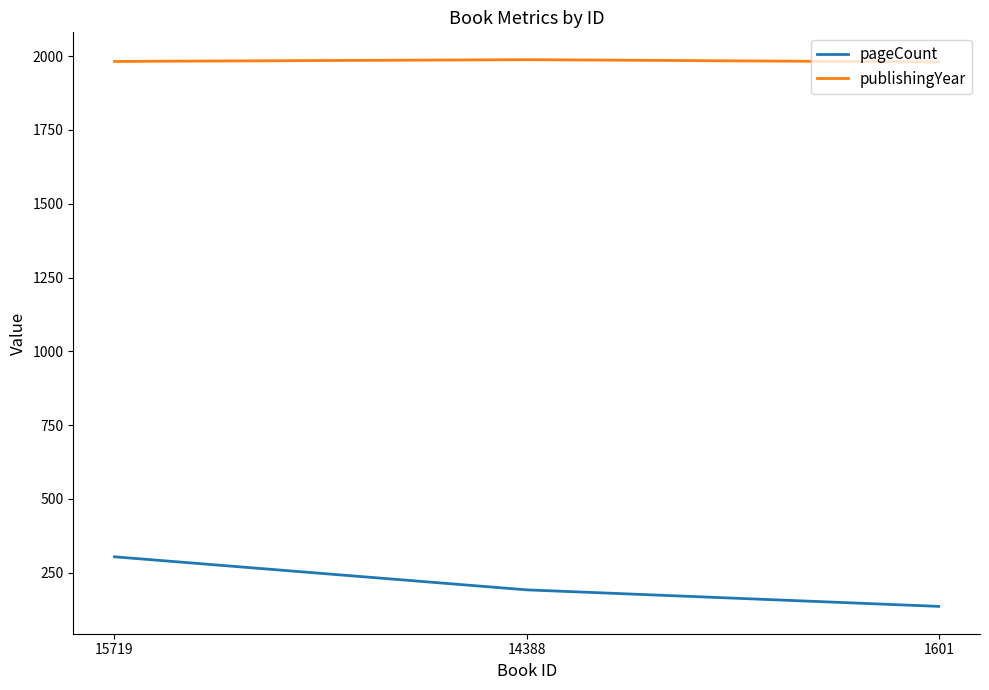

What is the sum of all publishingYear values?

5950